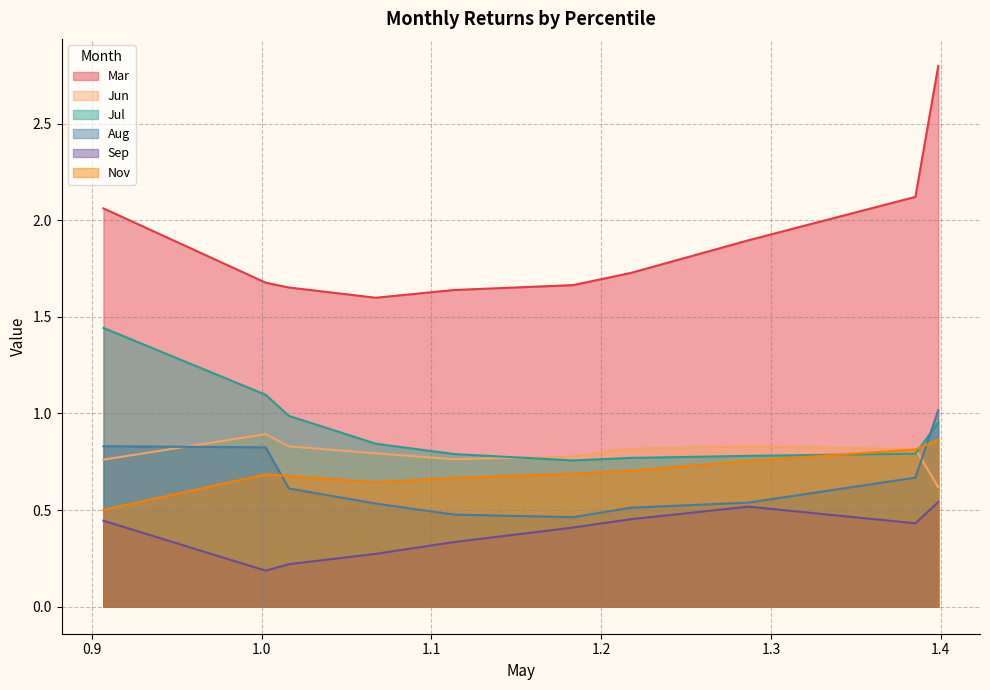

Reading right to left, extract all data points from this chart.

Mar: pct95=2.8	pct85=2.1	pct75=1.9	pct65=1.7	pct55=1.7	pct45=1.6	pct35=1.6	pct25=1.7	pct15=1.7	pct05=2.1
Jun: pct95=0.6	pct85=0.8	pct75=0.8	pct65=0.8	pct55=0.8	pct45=0.8	pct35=0.8	pct25=0.8	pct15=0.9	pct05=0.8
Jul: pct95=1.0	pct85=0.8	pct75=0.8	pct65=0.8	pct55=0.8	pct45=0.8	pct35=0.8	pct25=1.0	pct15=1.1	pct05=1.4
Aug: pct95=1.0	pct85=0.7	pct75=0.5	pct65=0.5	pct55=0.5	pct45=0.5	pct35=0.5	pct25=0.6	pct15=0.8	pct05=0.8
Sep: pct95=0.5	pct85=0.4	pct75=0.5	pct65=0.5	pct55=0.4	pct45=0.3	pct35=0.3	pct25=0.2	pct15=0.2	pct05=0.4
Nov: pct95=0.9	pct85=0.8	pct75=0.8	pct65=0.7	pct55=0.7	pct45=0.7	pct35=0.6	pct25=0.7	pct15=0.7	pct05=0.5